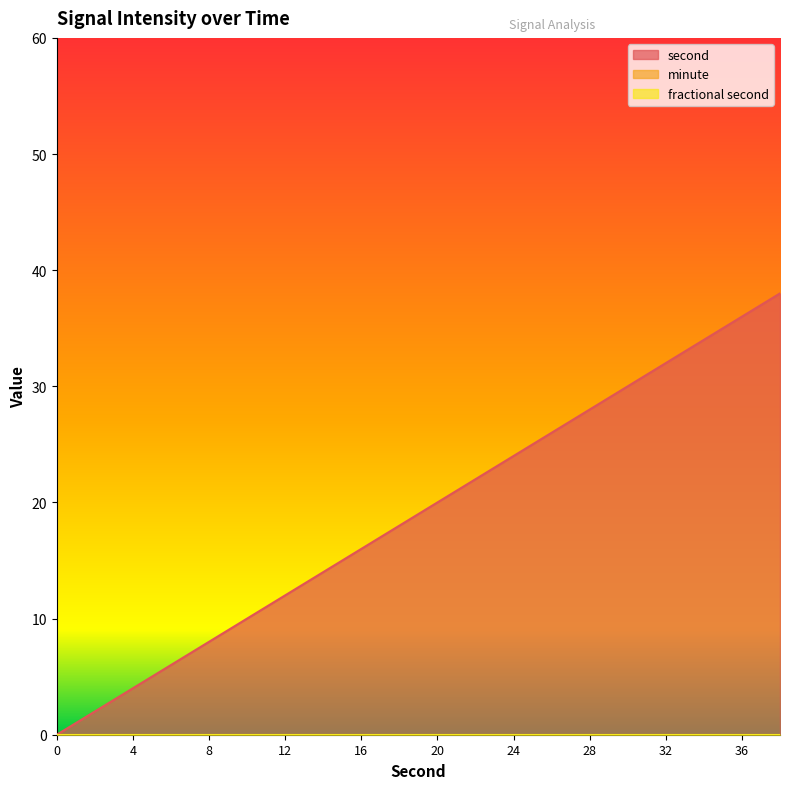

True or false: fractional second and second cross at least once.

False